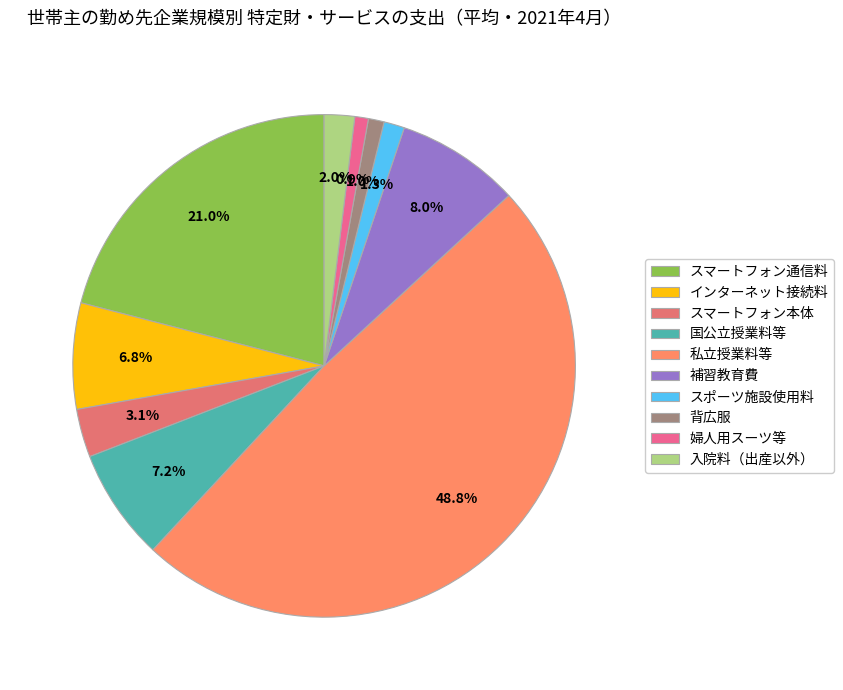

Count the number of slices in the pie.

10